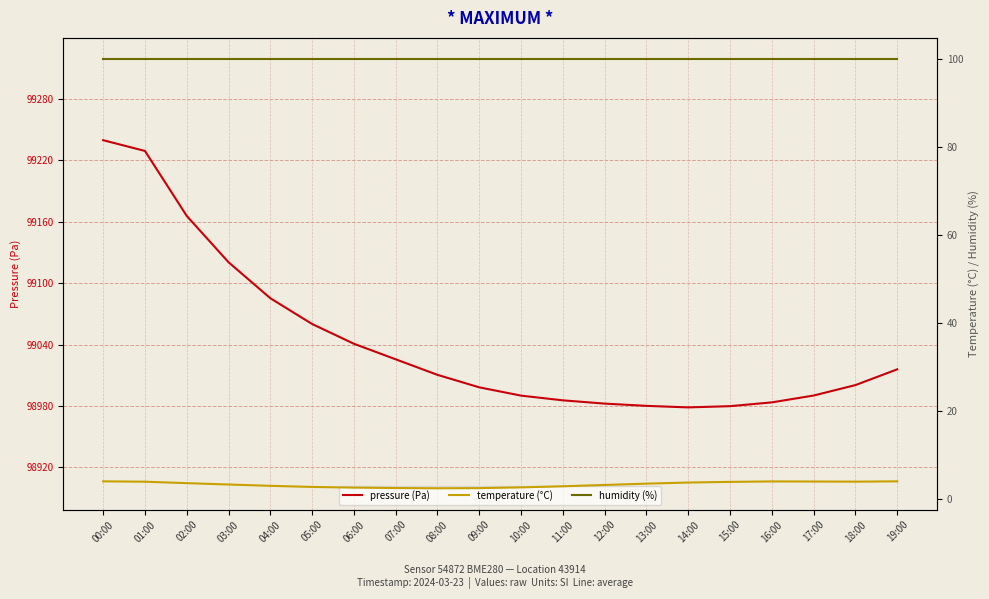

What is the difference between the second highest and minimum values in the pressure series?

250.7